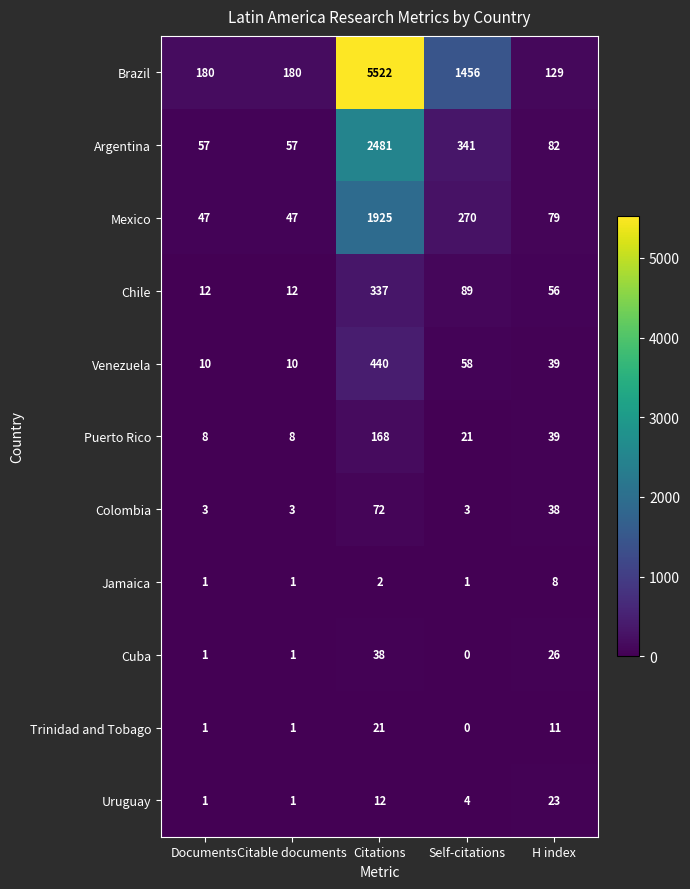

What is the difference between the second highest and second lowest values in the Mexico series?

223